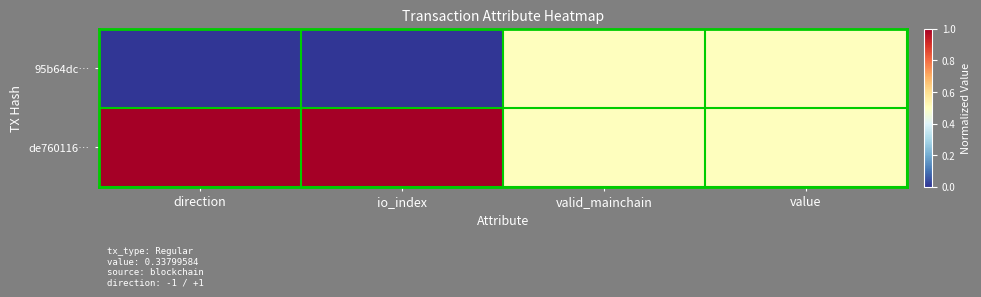

How many series are shown in this chart?

2